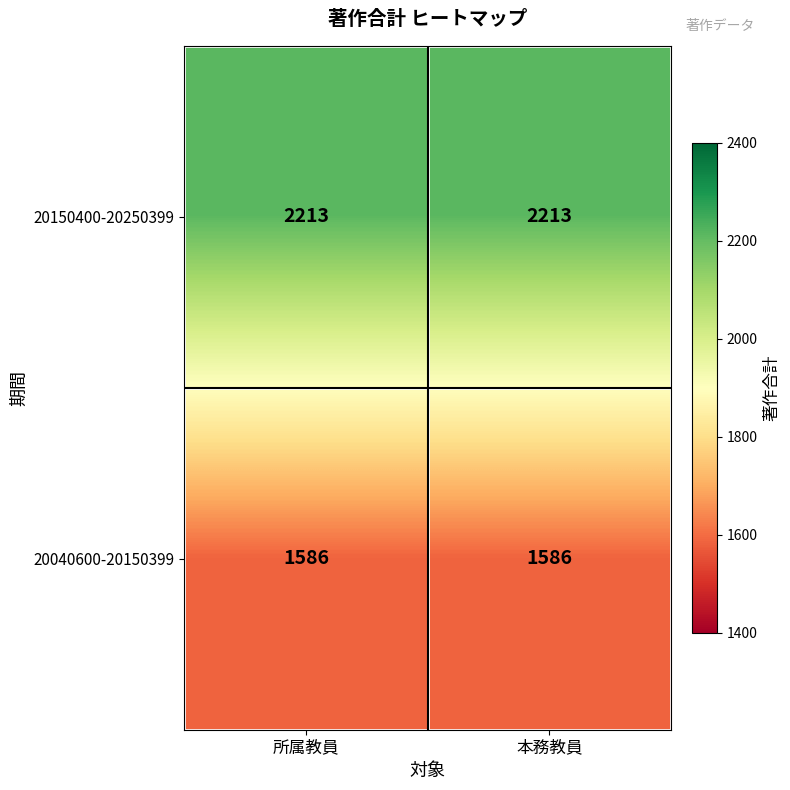

How many data points does each series have?

2